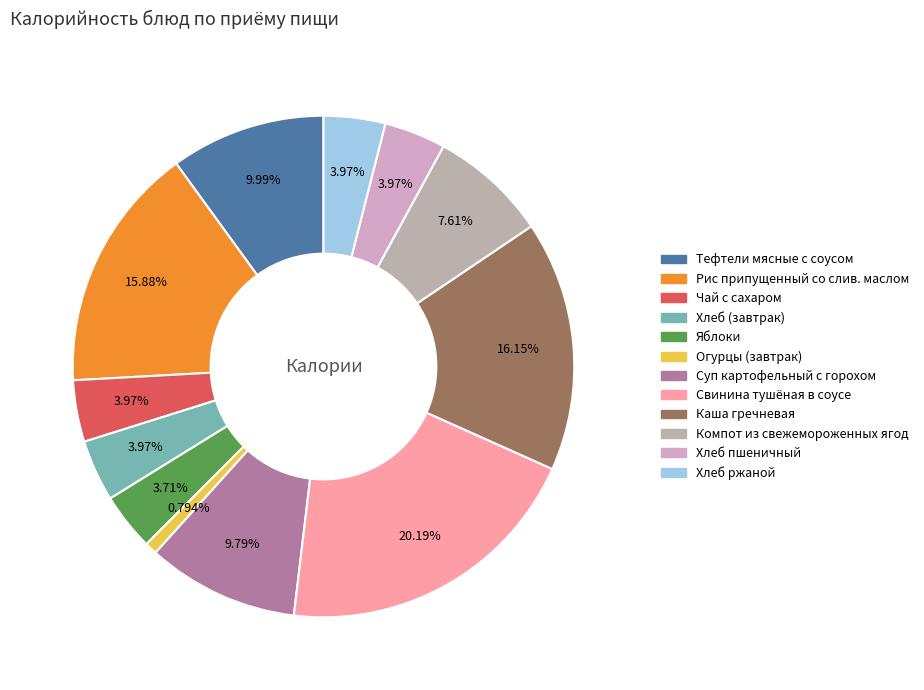

Between Хлеб пшеничный and Тефтели мясные с соусом, which is larger?

Тефтели мясные с соусом